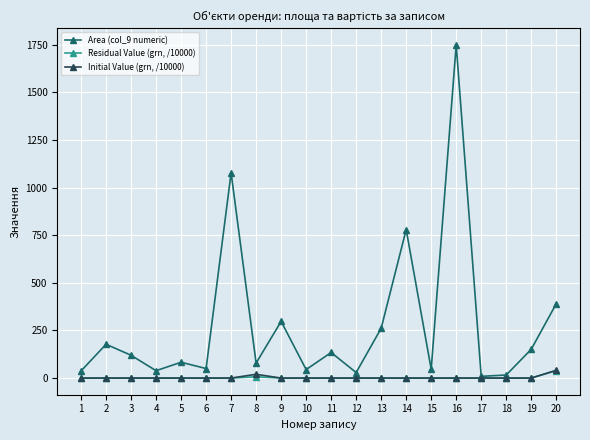

What is the greatest value displayed?

1750.0